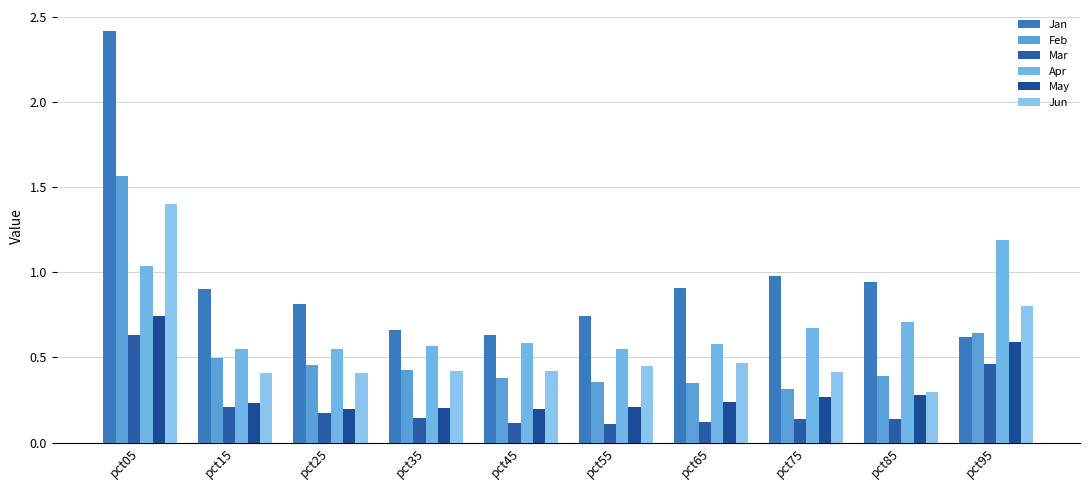

How many Mar values are between 0 and 1?

10